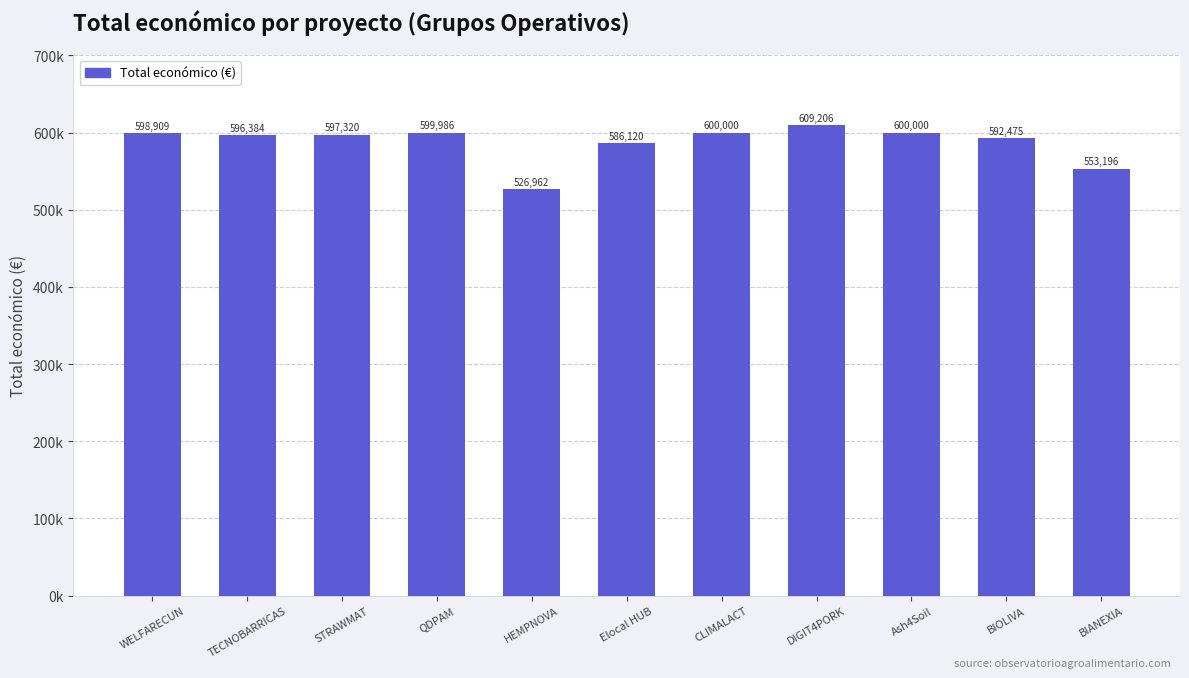

Rank the categories by value from lowest to highest.

HEMPNOVA, BIANEXIA, Elocal HUB, BIOLIVA, TECNOBARRICAS, STRAWMAT, WELFARECUN, QDPAM, CLIMALACT, Ash4Soil, DIGIT4PORK